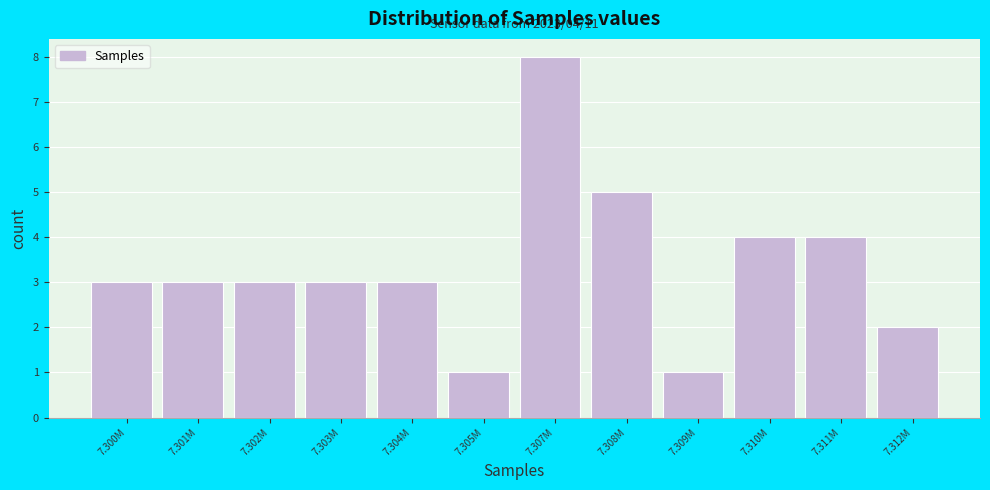

Reading right to left, what are all the values shown in this chart?

2	4	4	1	5	8	1	3	3	3	3	3